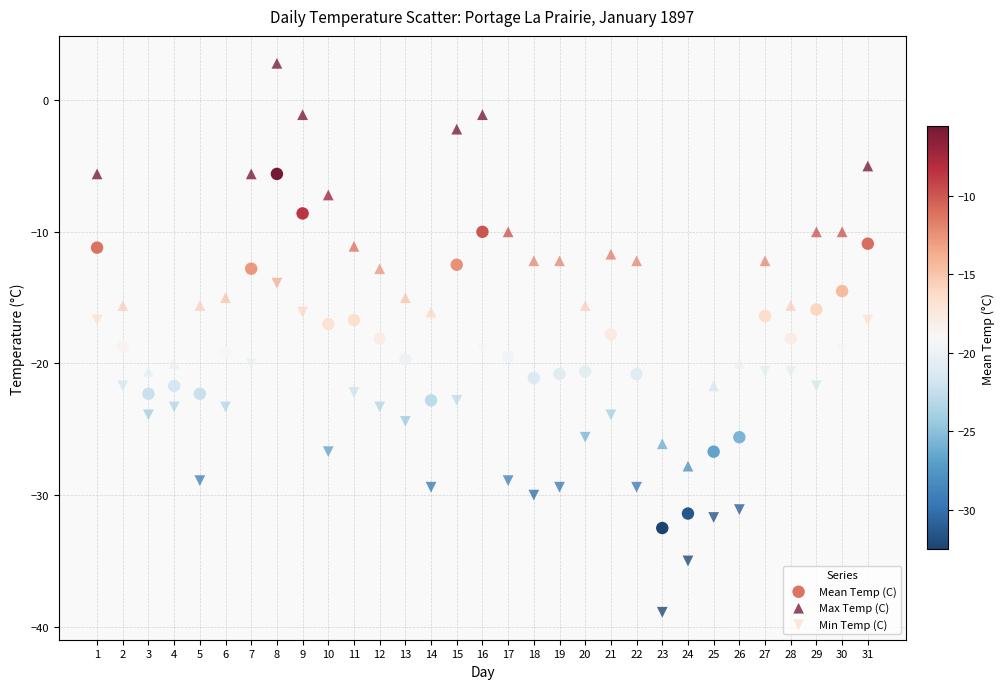

What is the X range (max minus min) for the scatter plot?

30.0